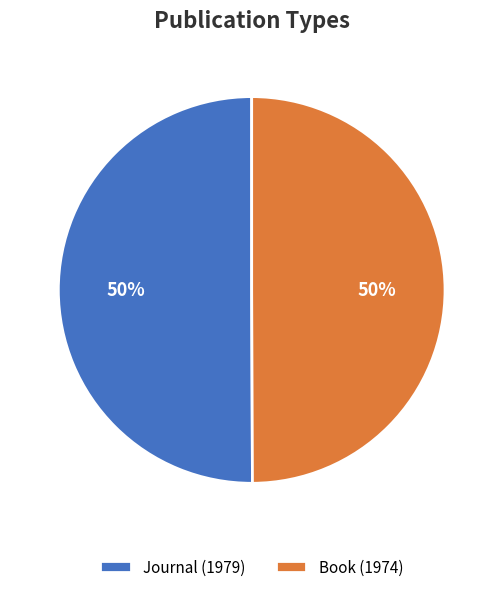

Is it true that Book (1974) is 36% of the pie?

False